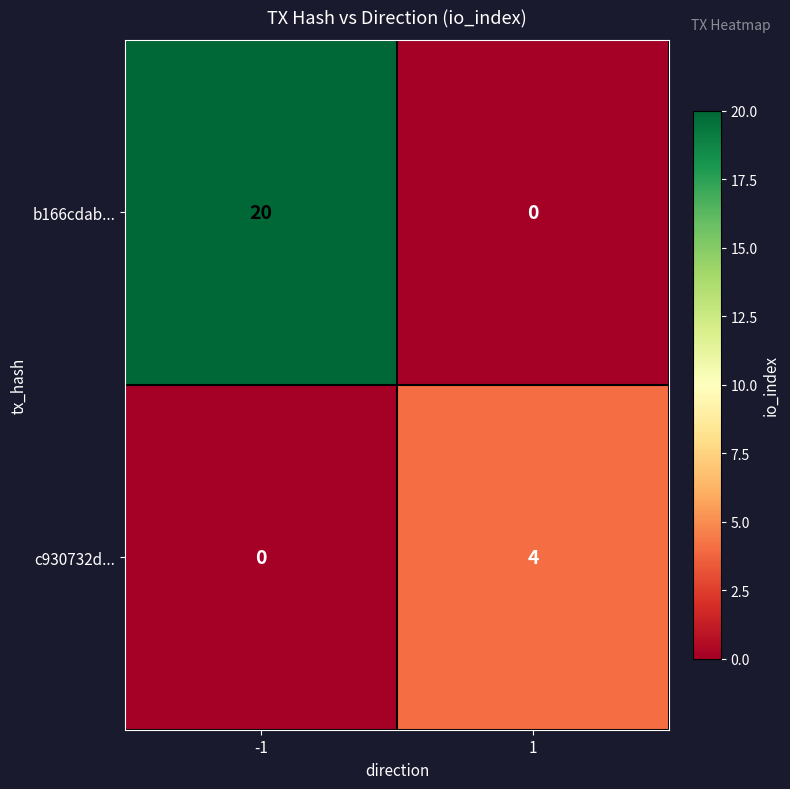

The b166cdab... series shows 20 at -1. True or false?

True